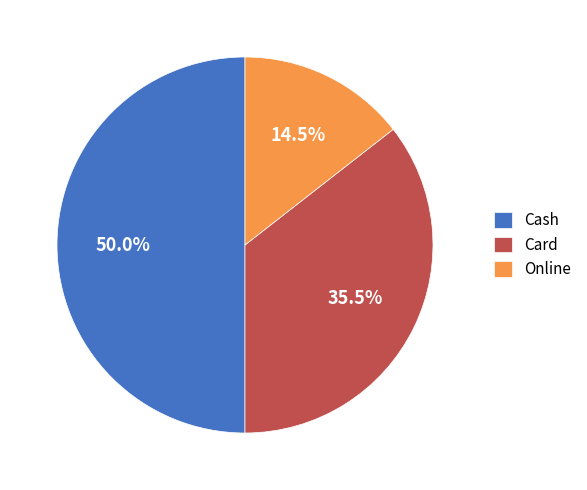

Is the sum of Cash and Online greater than half?

Yes